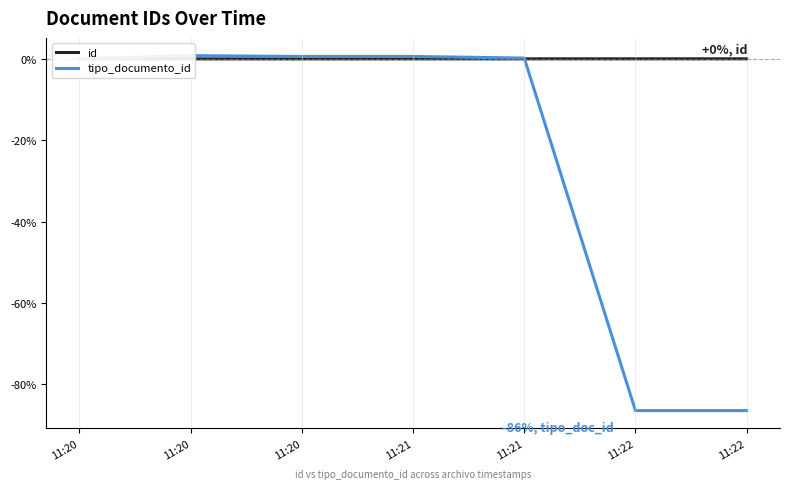

At how many categories does at least one series exceed -27?

7